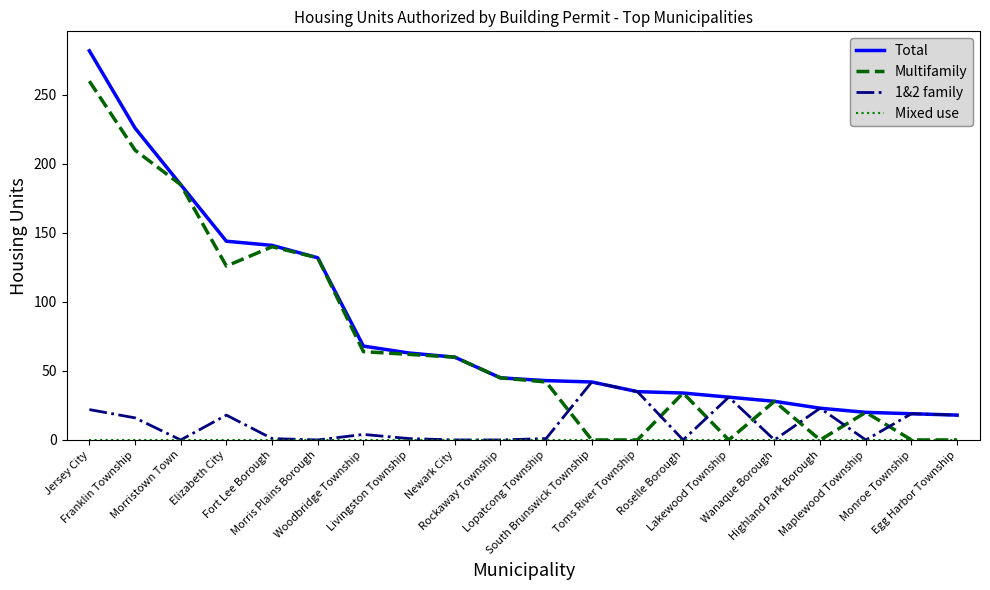

What is the greatest value displayed?

282